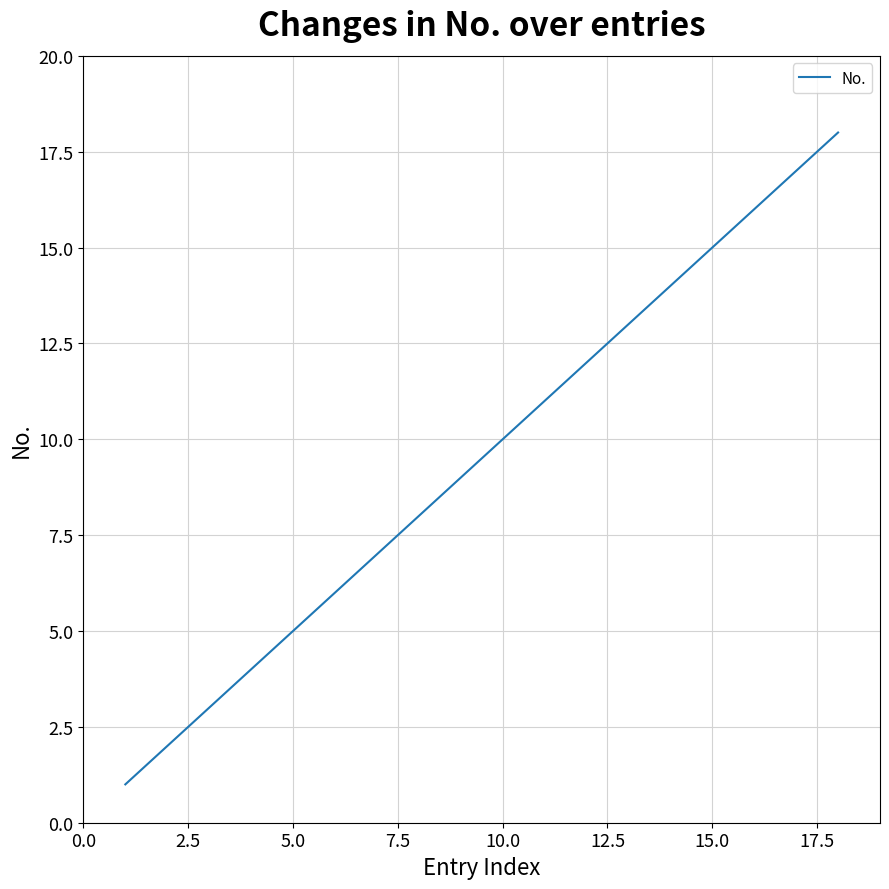

What is the difference between the maximum and minimum values?

17